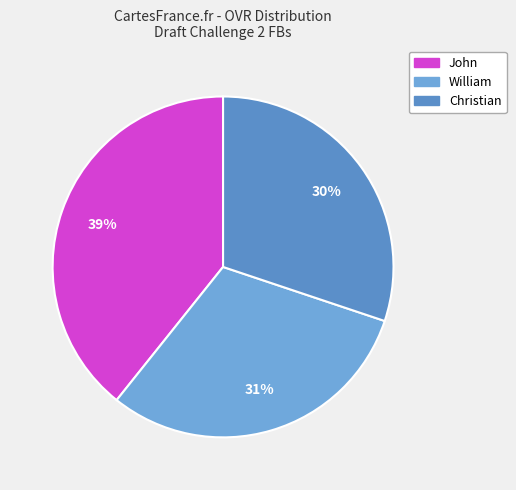

How many slices are in this pie chart?

3